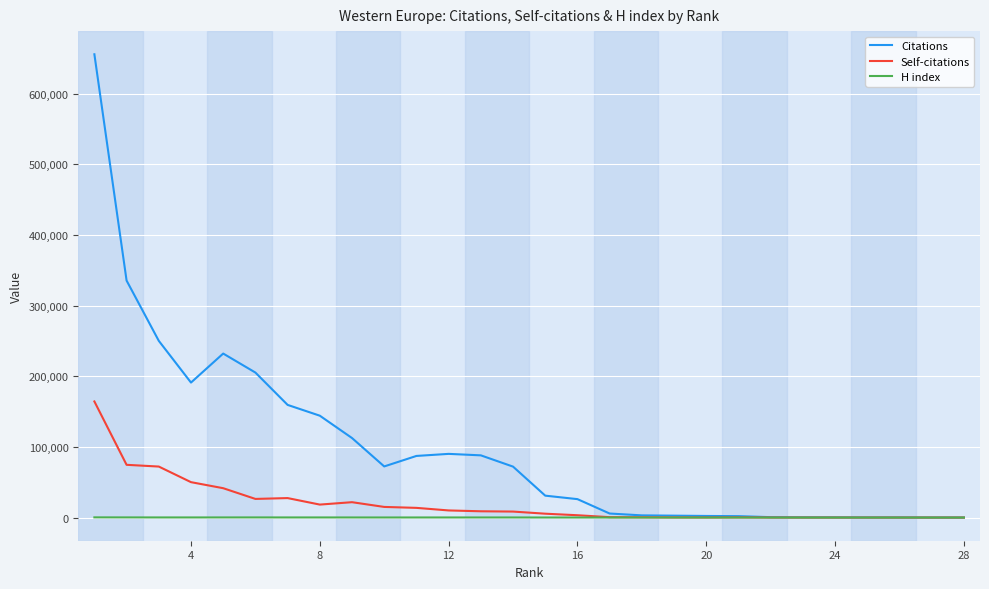

Which series has the largest total across all categories?

Citations